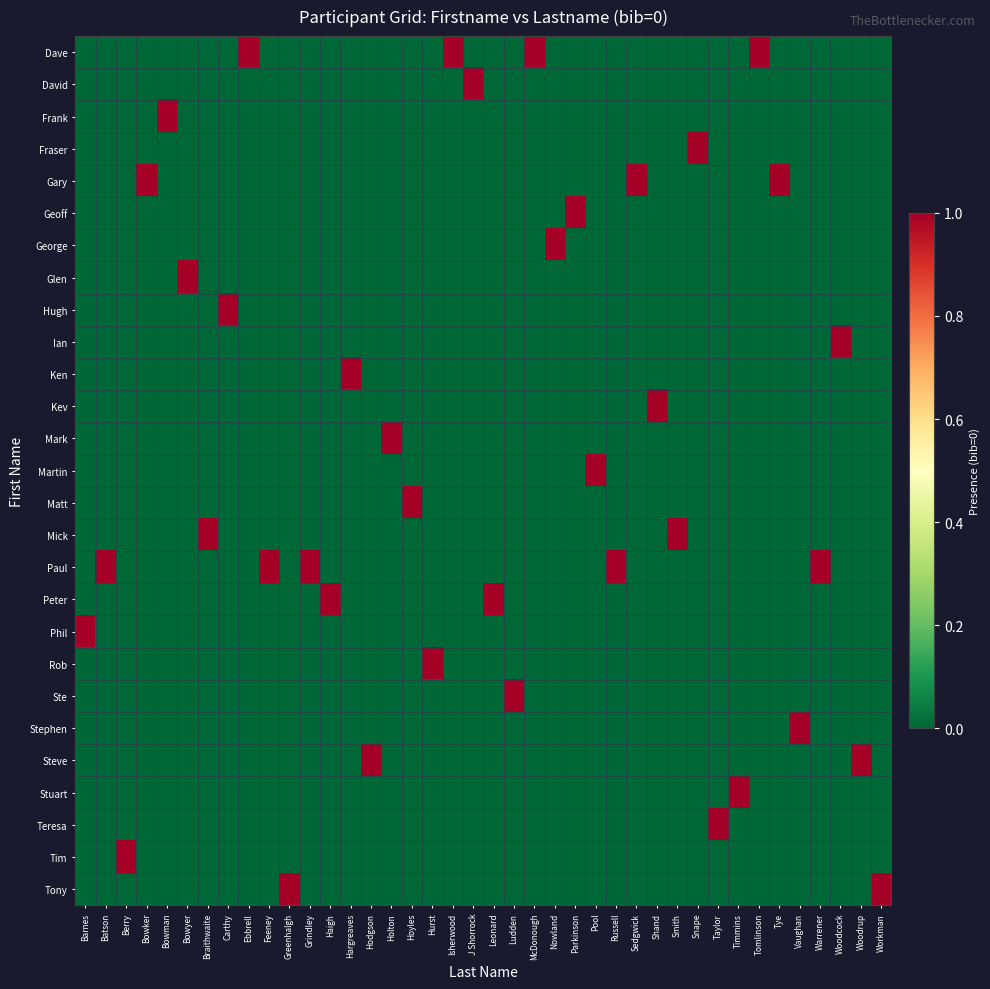

At which category is the sum across all series the highest?

Barnes